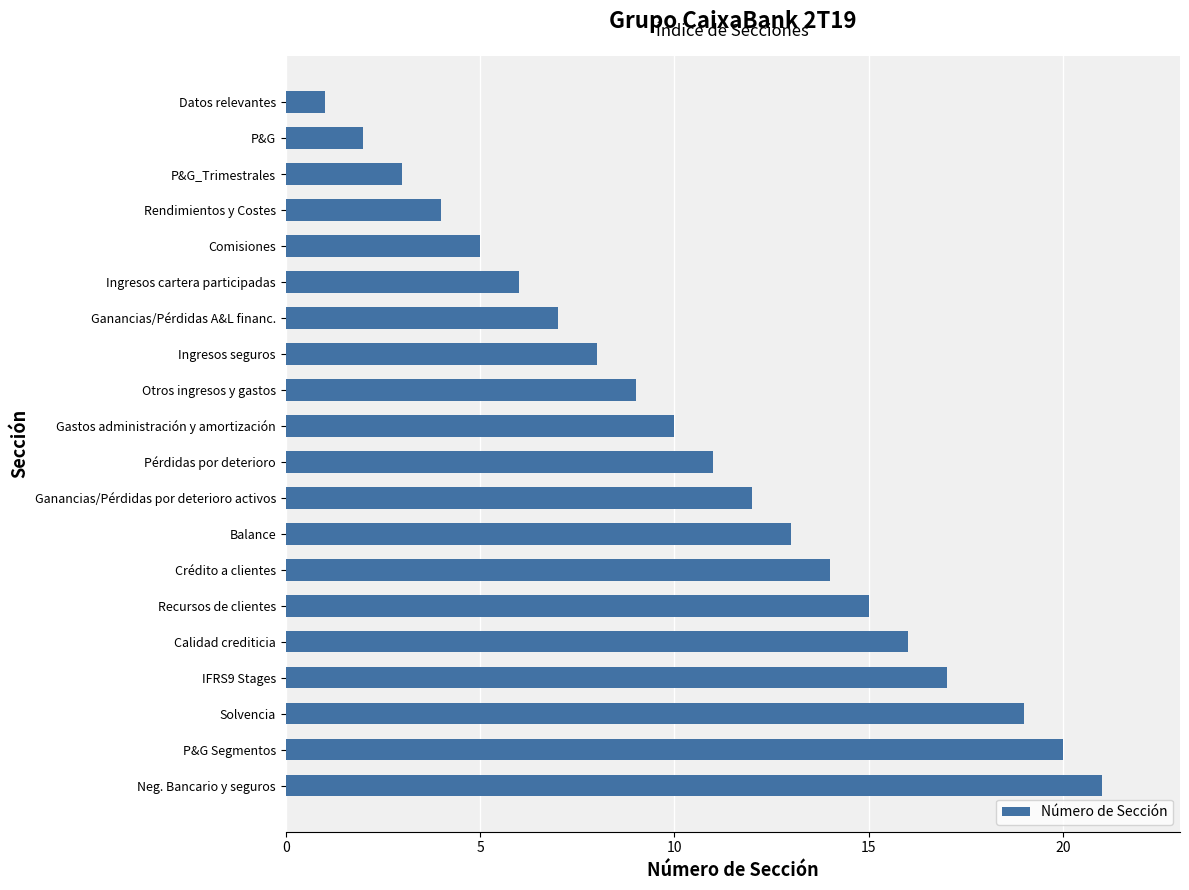

Reading top to bottom, what are all the values shown in this chart?

1	2	3	4	5	6	7	8	9	10	11	12	13	14	15	16	17	19	20	21